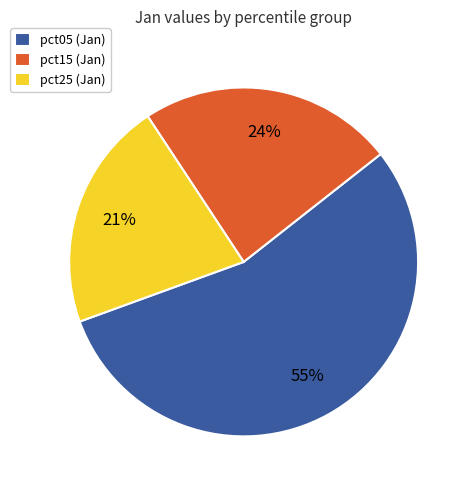

To the nearest percent, what is the average slice percentage?

33%